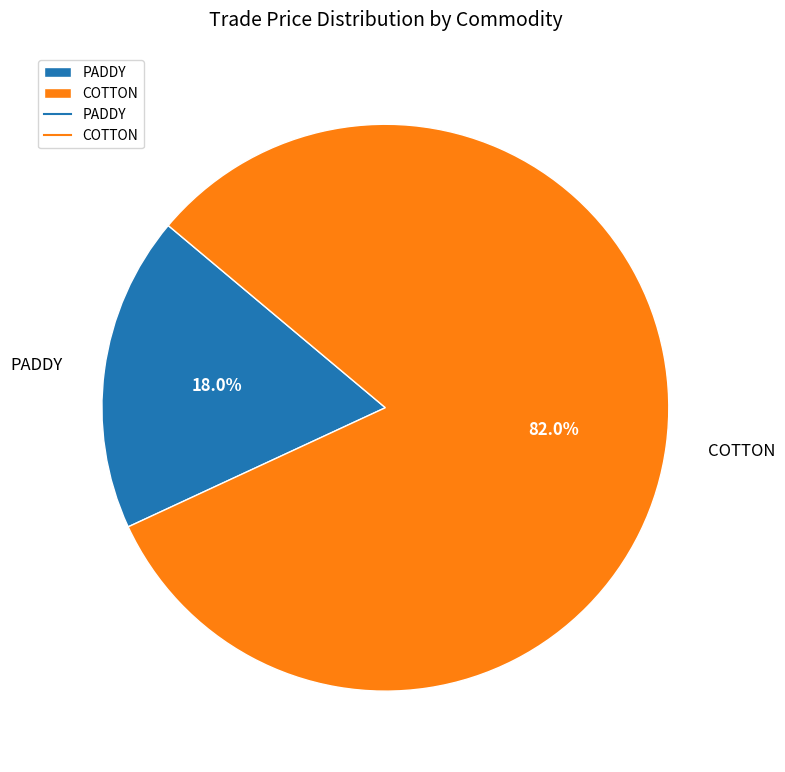

What is the largest slice in the pie chart?

COTTON